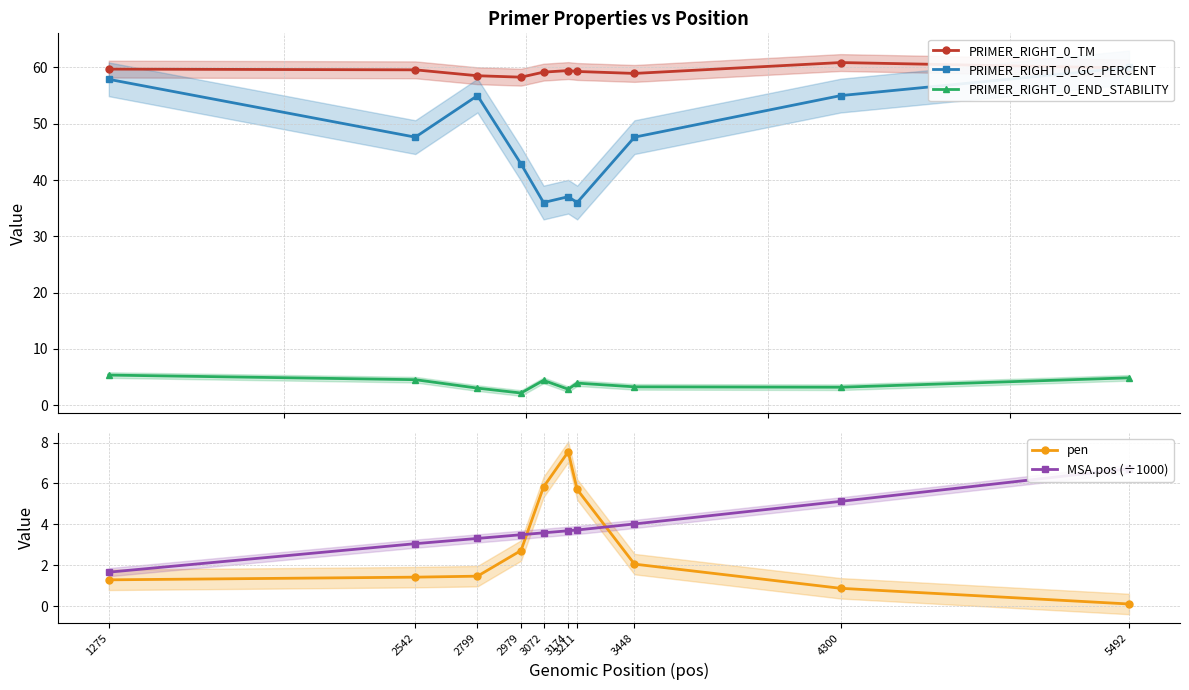

What is the total value across all series at 1275?

125.9